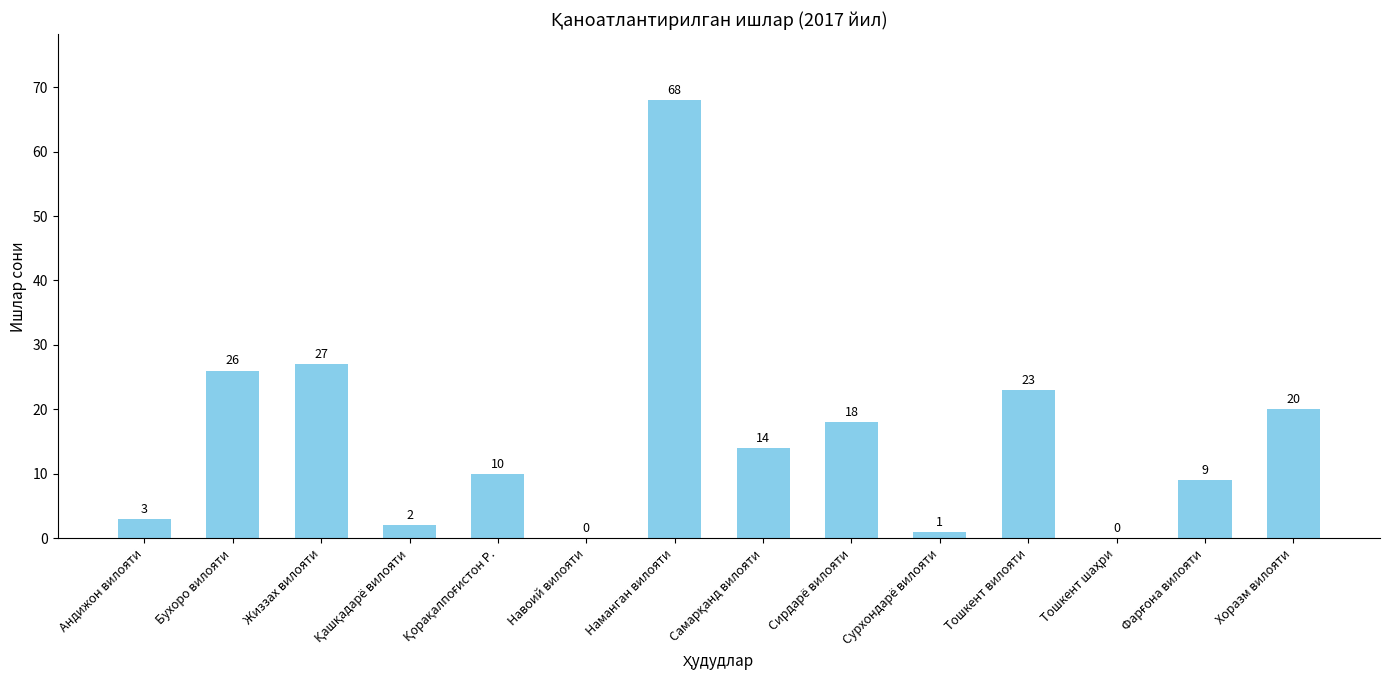

What is the average value?

16